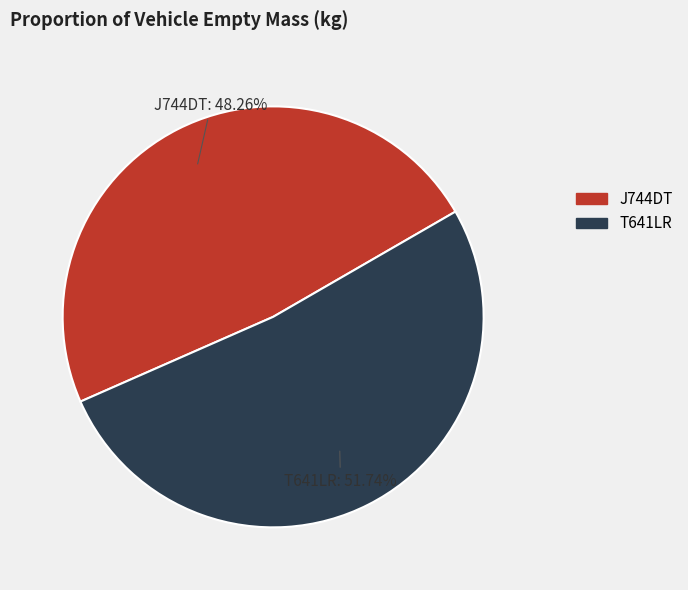

The T641LR slice represents 40% of the pie. True or false?

False